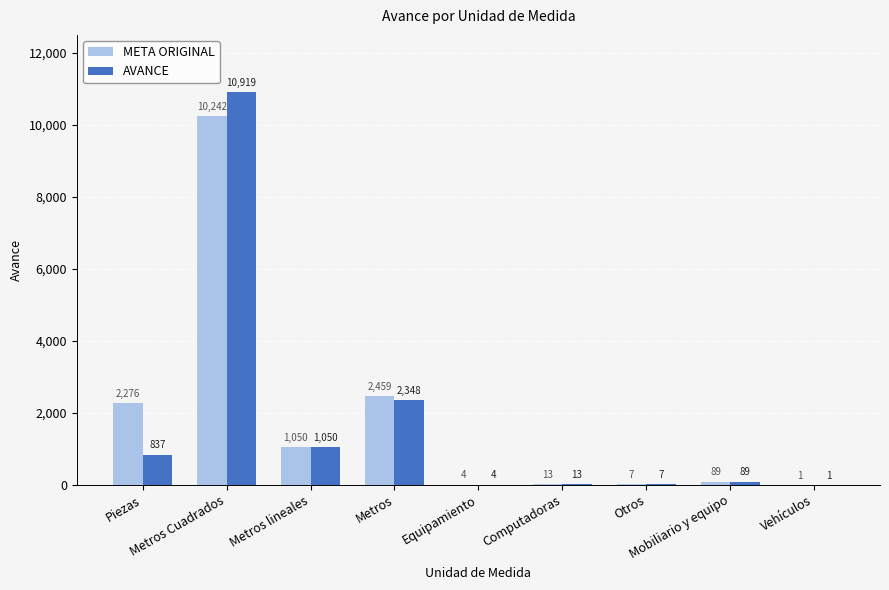

The META ORIGINAL series shows 7.0 at Otros. True or false?

True